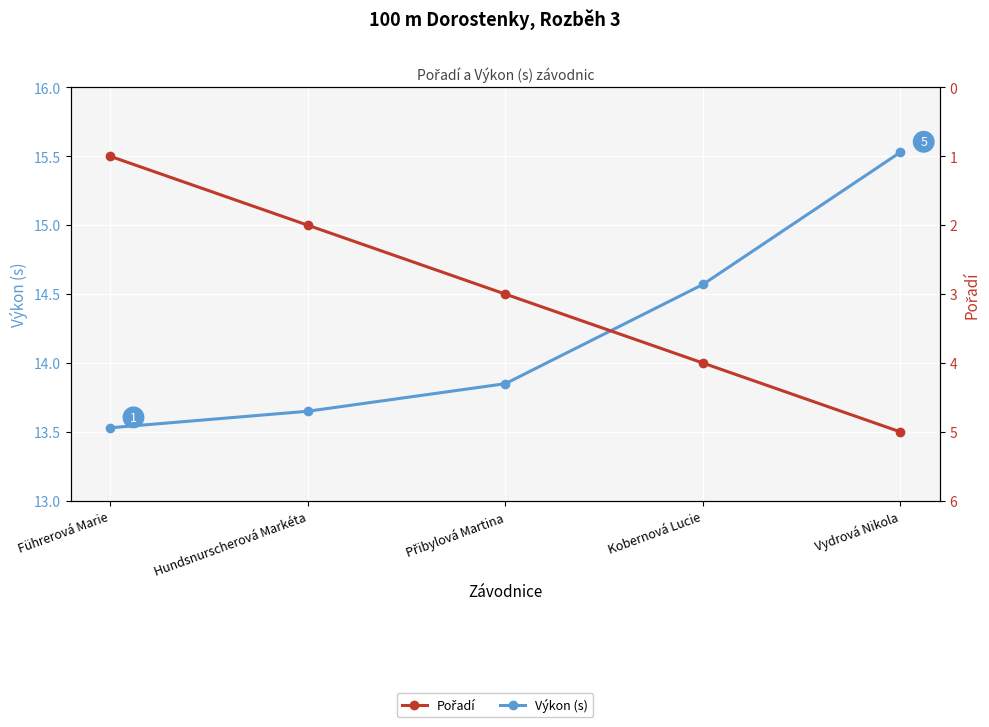

What is the approximate value of Pořadí at Kobernová Lucie?

4.0